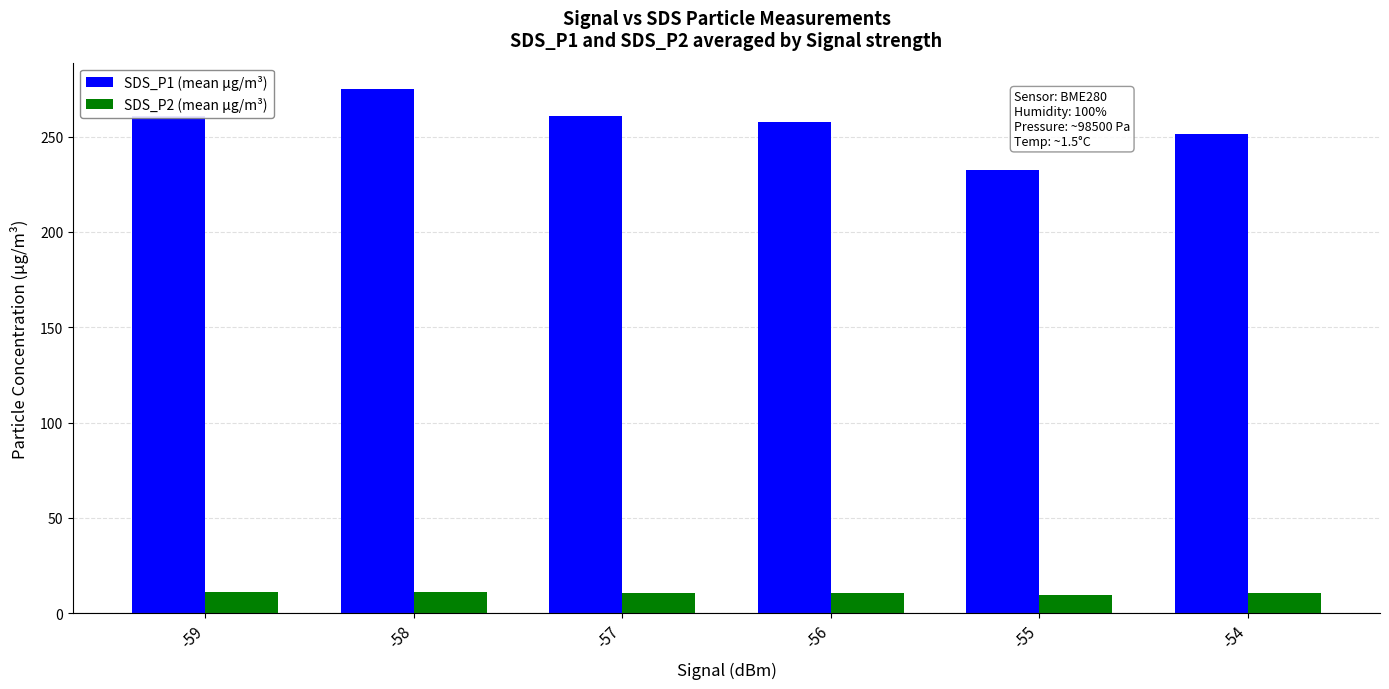

Rank the series by their maximum value, from lowest to highest.

SDS_P2 (mean µg/m³), SDS_P1 (mean µg/m³)